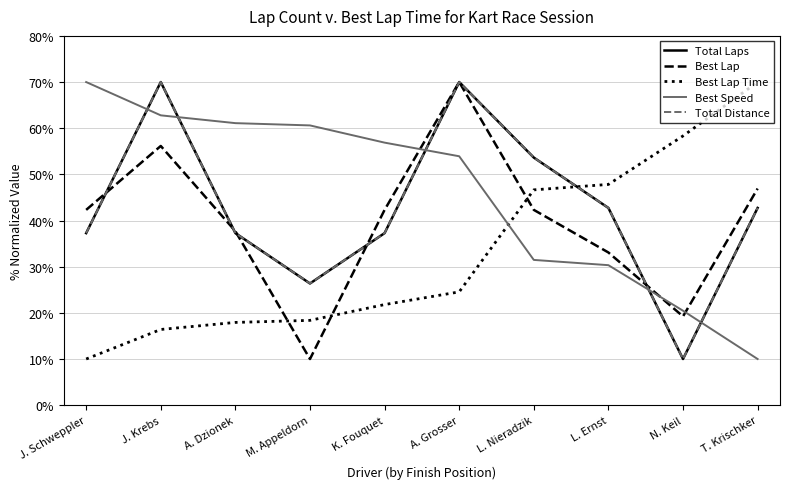

After their last crossing, which series has the higher values: Best Lap Time or Best Speed?

Best Lap Time